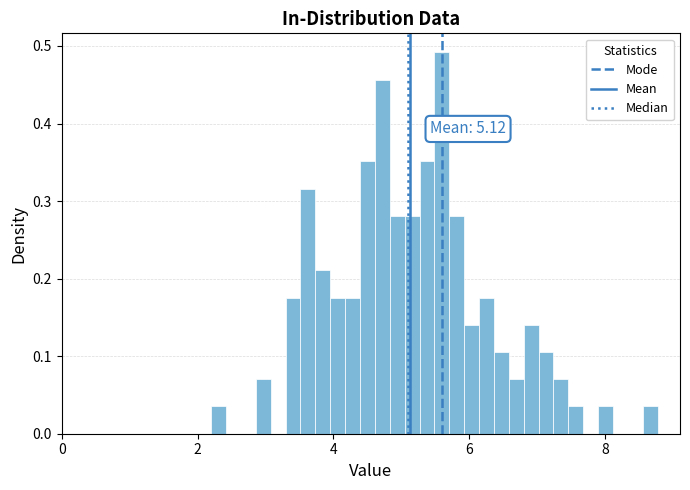

Read against the x-axis, roughly where is the centre of the tallest bar?

5.6